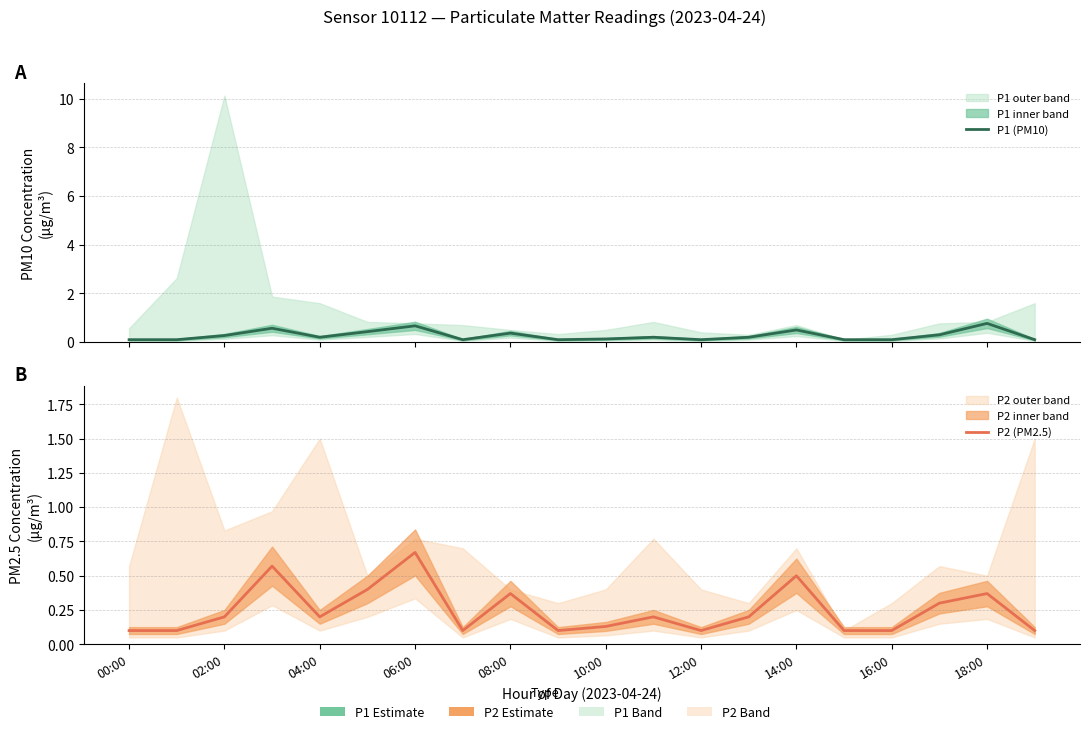

What is the total value across all series at 18:00?

1.1